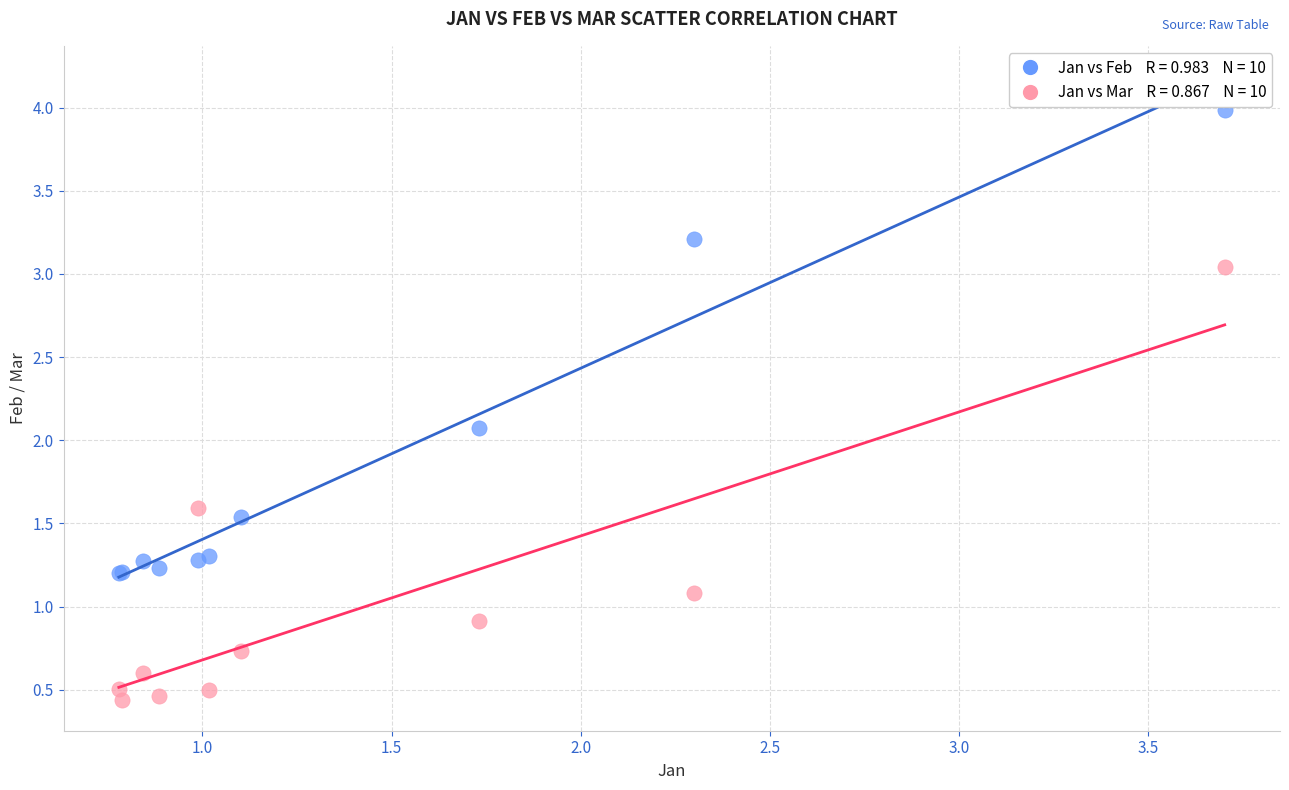

Across all series, what Y value is closest to 2?

2.1